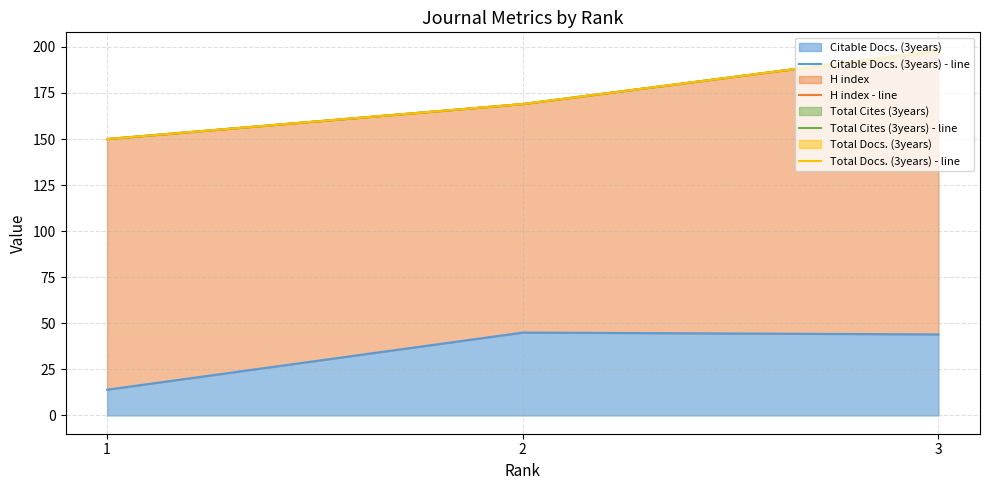

What are all the series names shown in the legend?

Citable Docs. (3years) - line, H index - line, Total Cites (3years) - line, Total Docs. (3years) - line